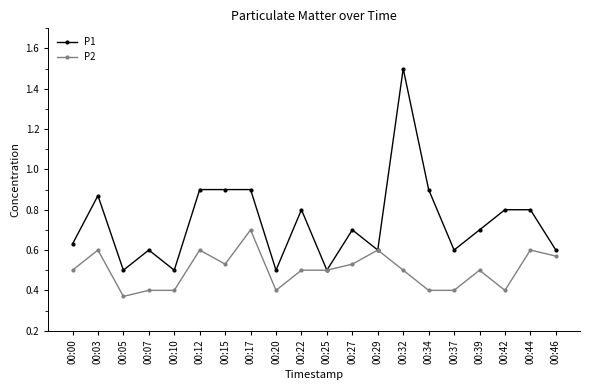

What are all the series names shown in the legend?

P1, P2